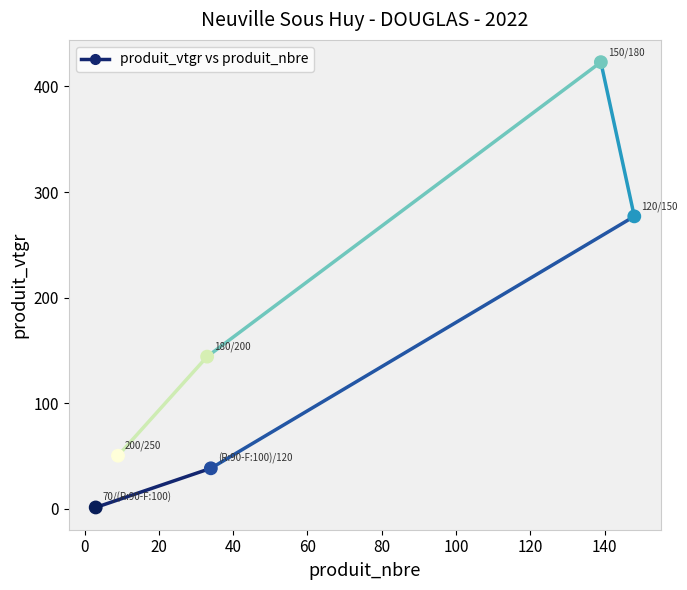

What is the range of X values (max minus min)?

145.0